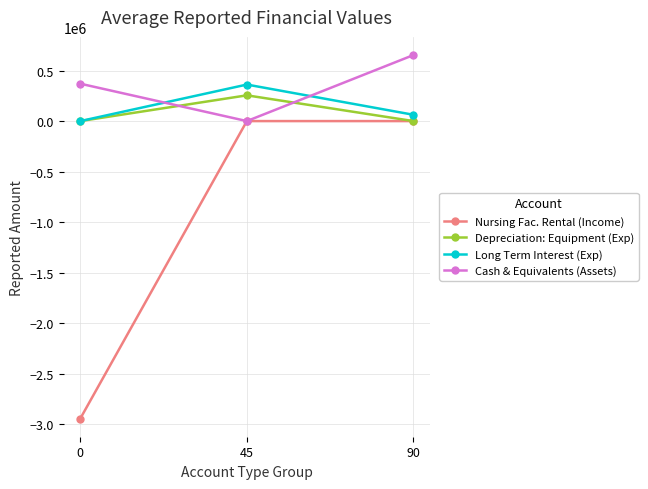

What is the greatest value displayed?

653750